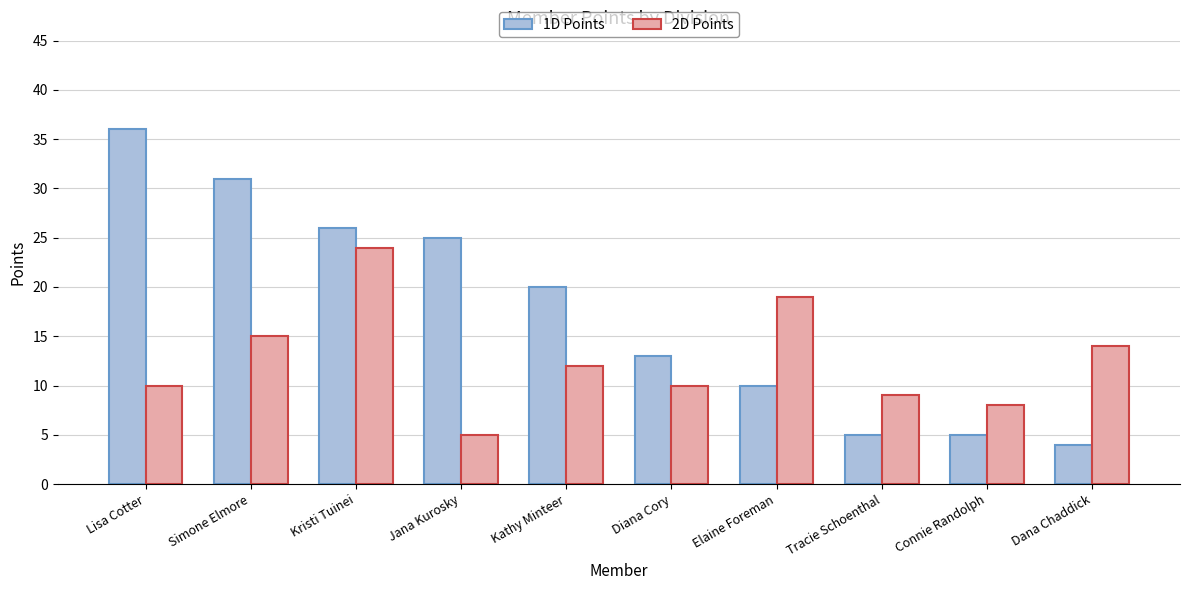

What is the maximum value shown in the chart?

36